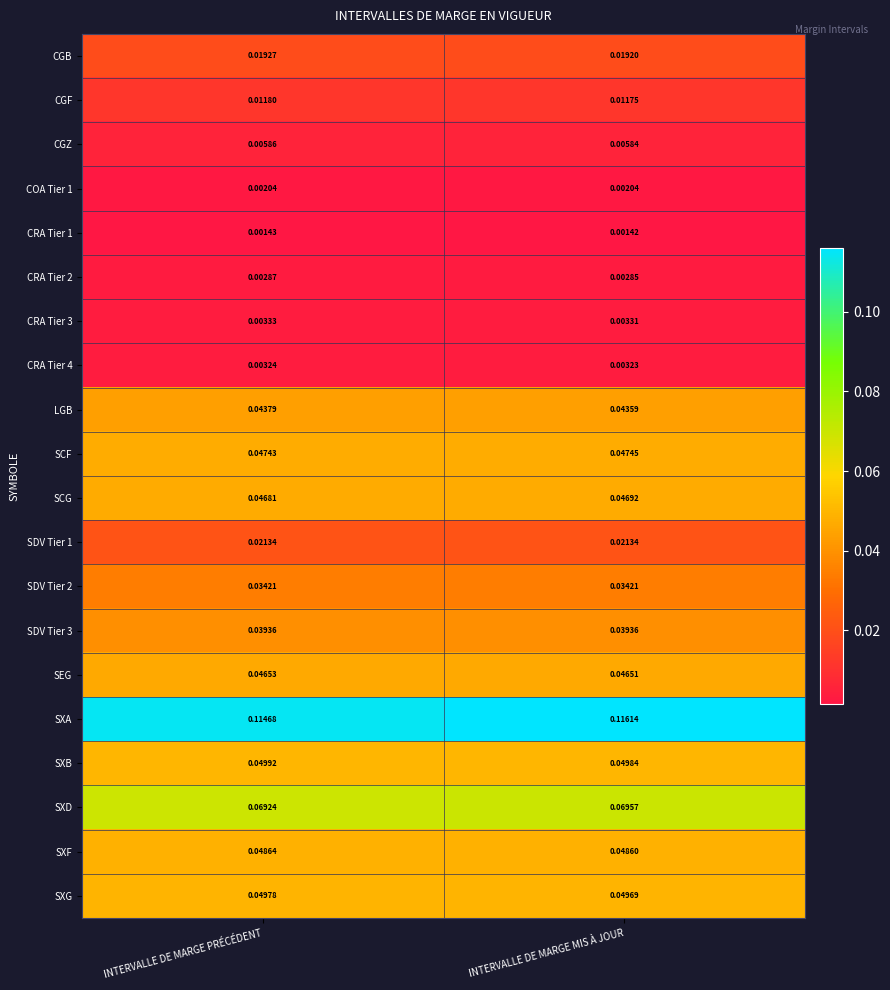

Which category has the lowest value in the SCG series?

INTERVALLE DE MARGE PRÉCÉDENT